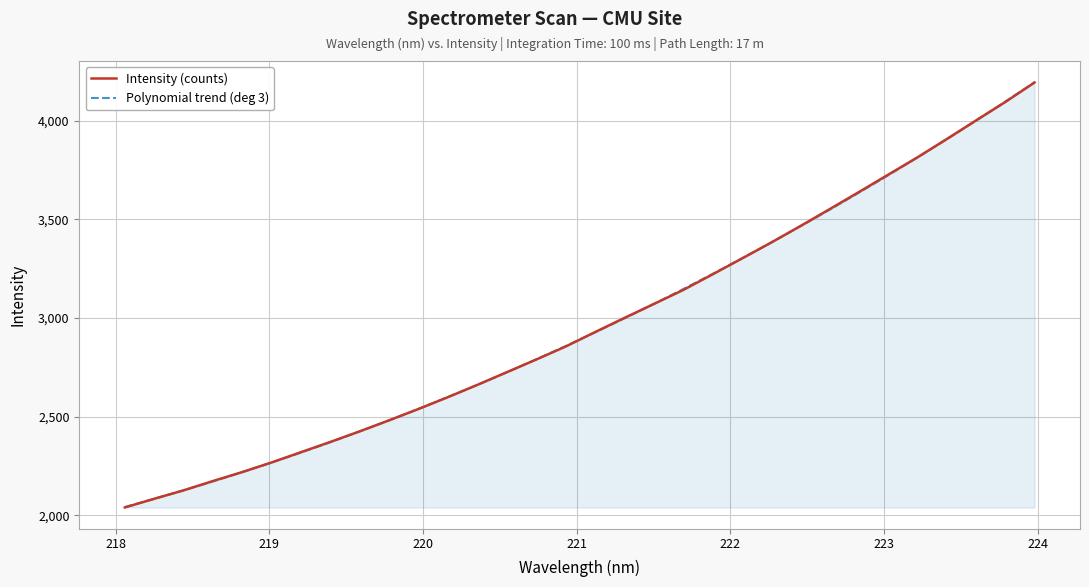

What is the lowest value of the Intensity (counts) series?

2039.9